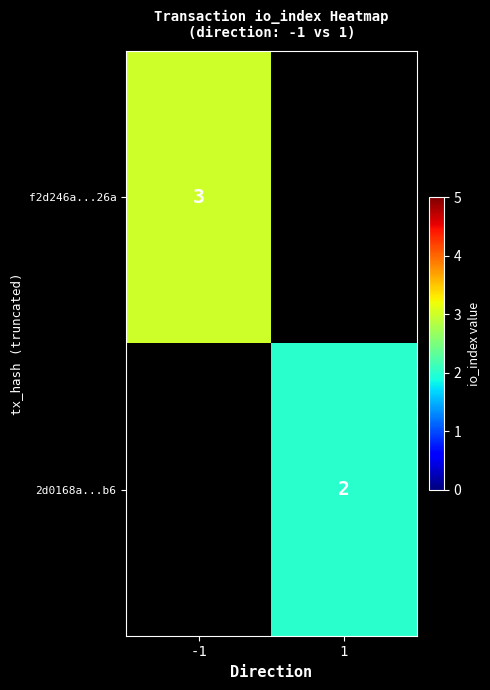

Count the number of data series in this chart.

2